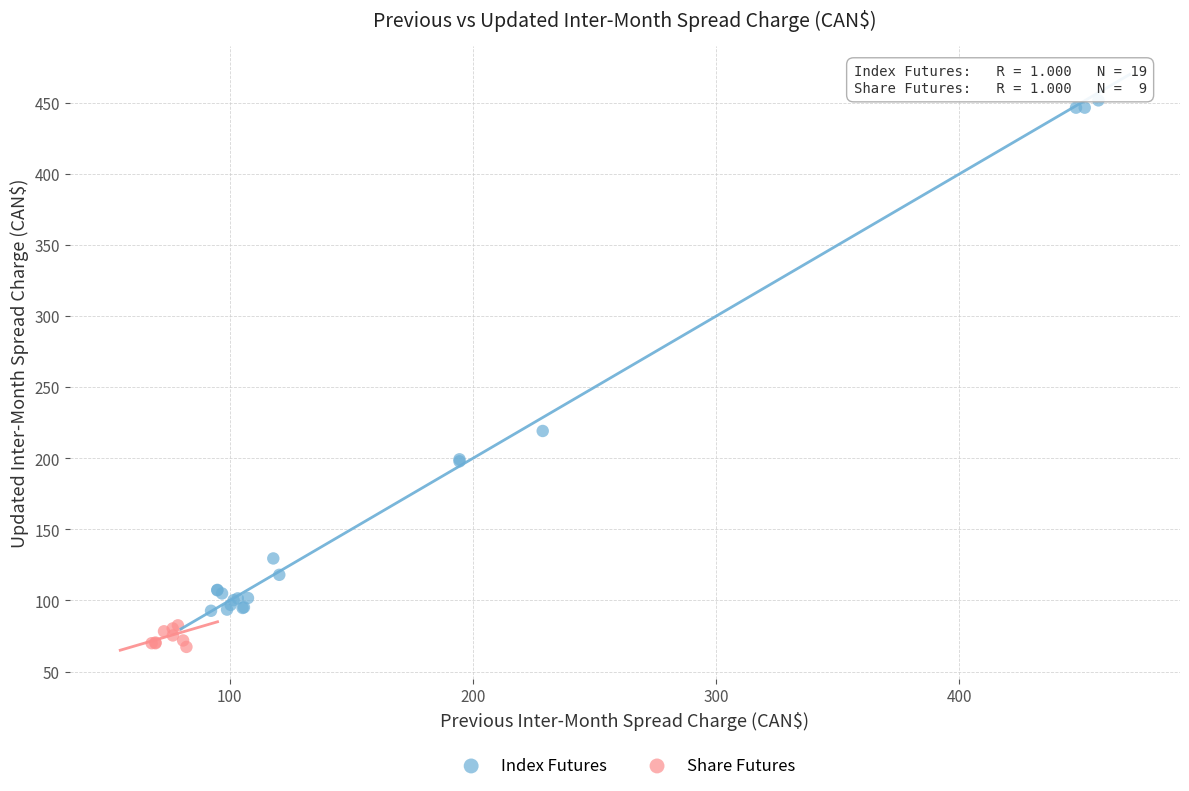

Which series contains the lowest Y value?

Share Futures